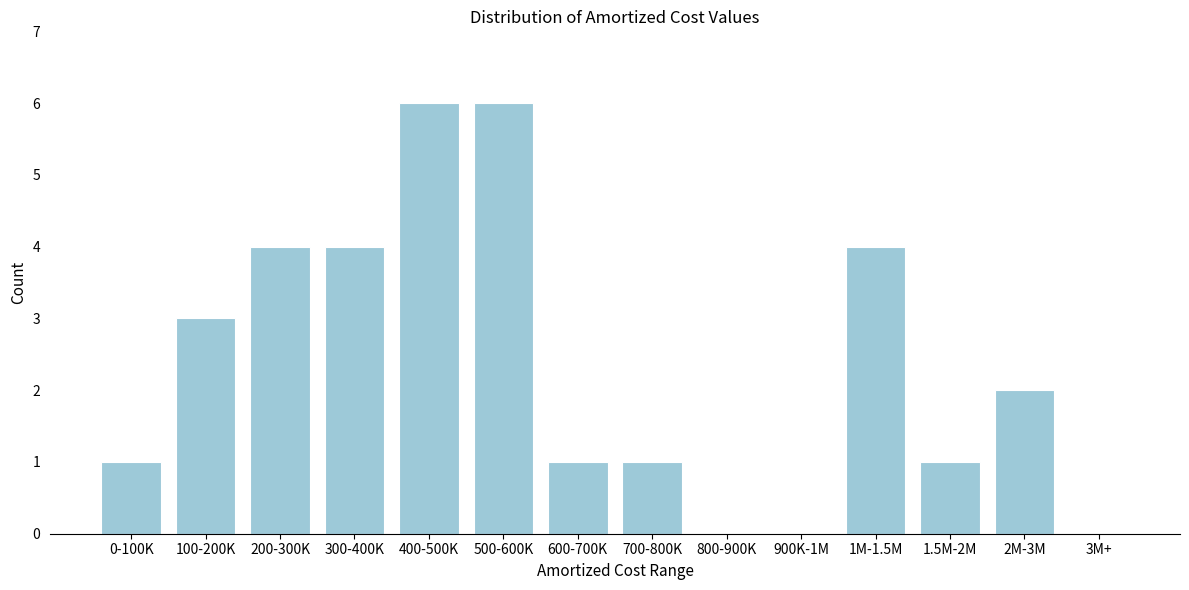

Reading right to left, extract all data points from this chart.

3M+=0	2M-3M=2	1.5M-2M=1	1M-1.5M=4	900K-1M=0	800-900K=0	700-800K=1	600-700K=1	500-600K=6	400-500K=6	300-400K=4	200-300K=4	100-200K=3	0-100K=1